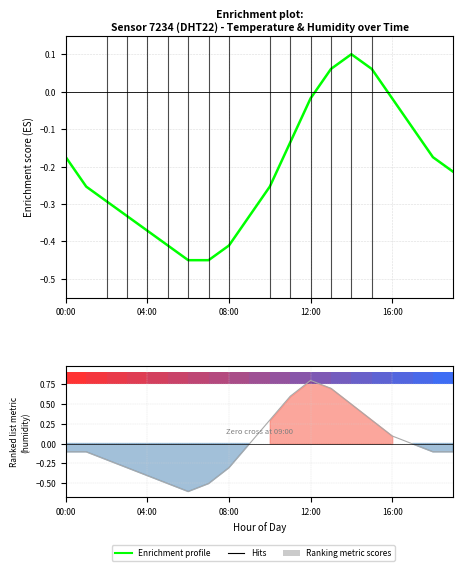

What is the difference between the temperature values at 03:00 and 08:00?

0.1